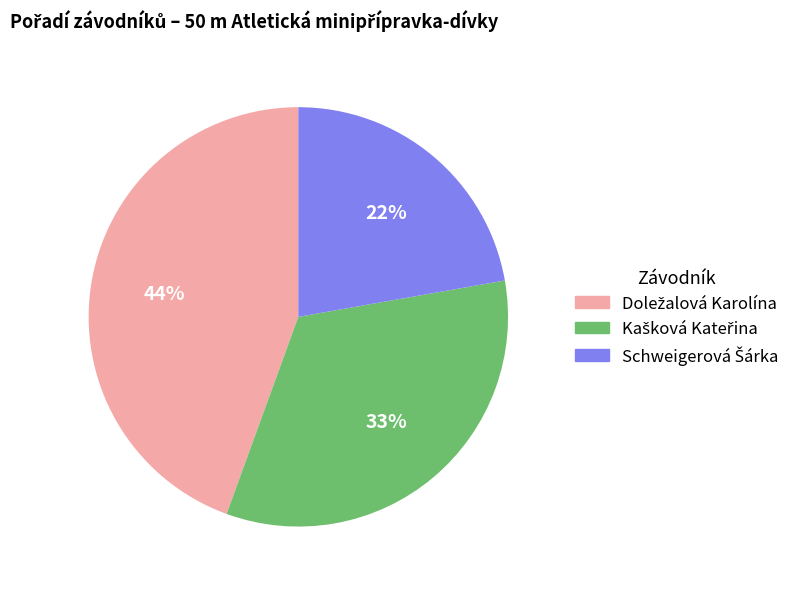

To the nearest percent, what is the average slice percentage?

33%